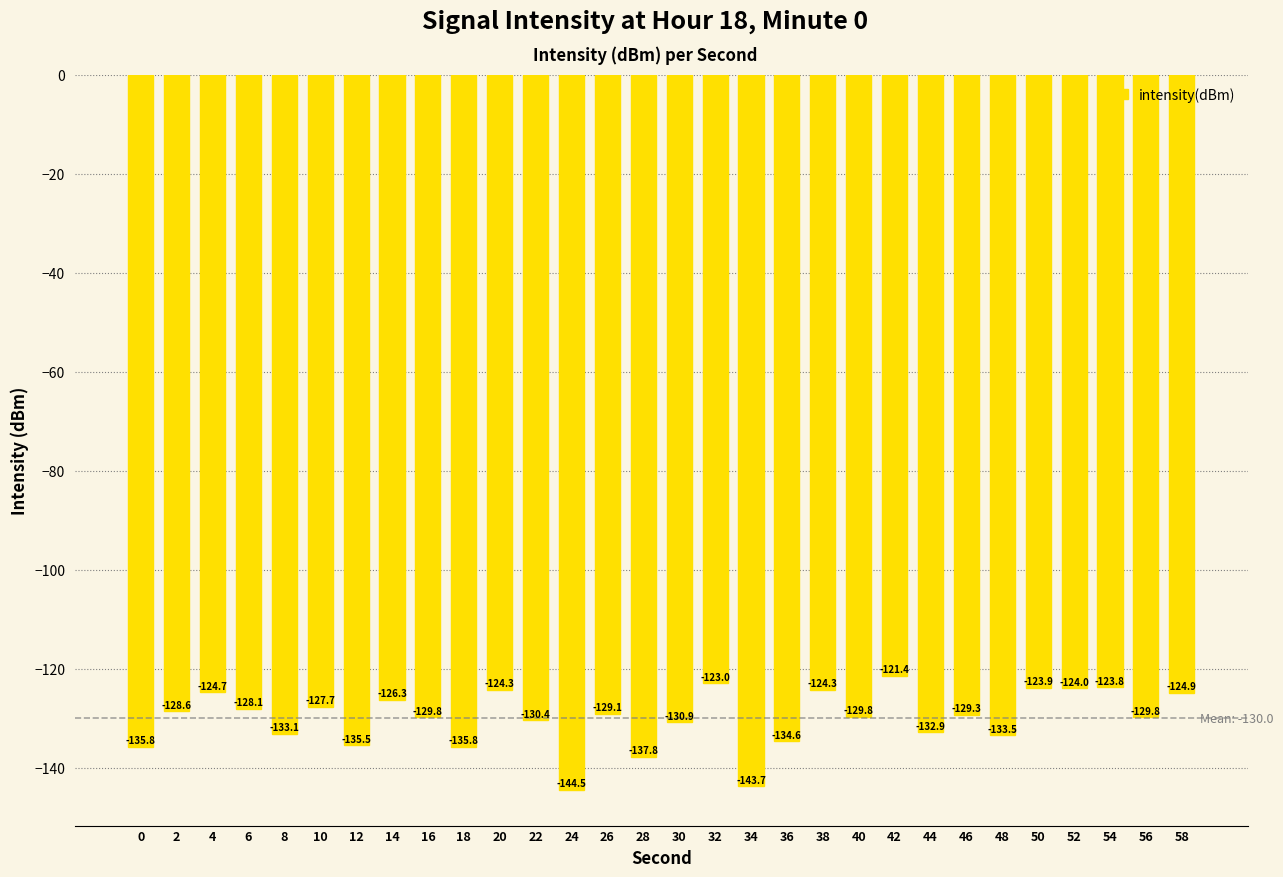

Does the chart contain any negative values?

Yes